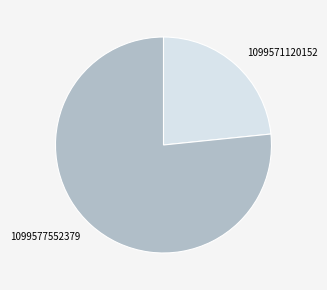

Is 1099571120152 the majority of the pie?

No